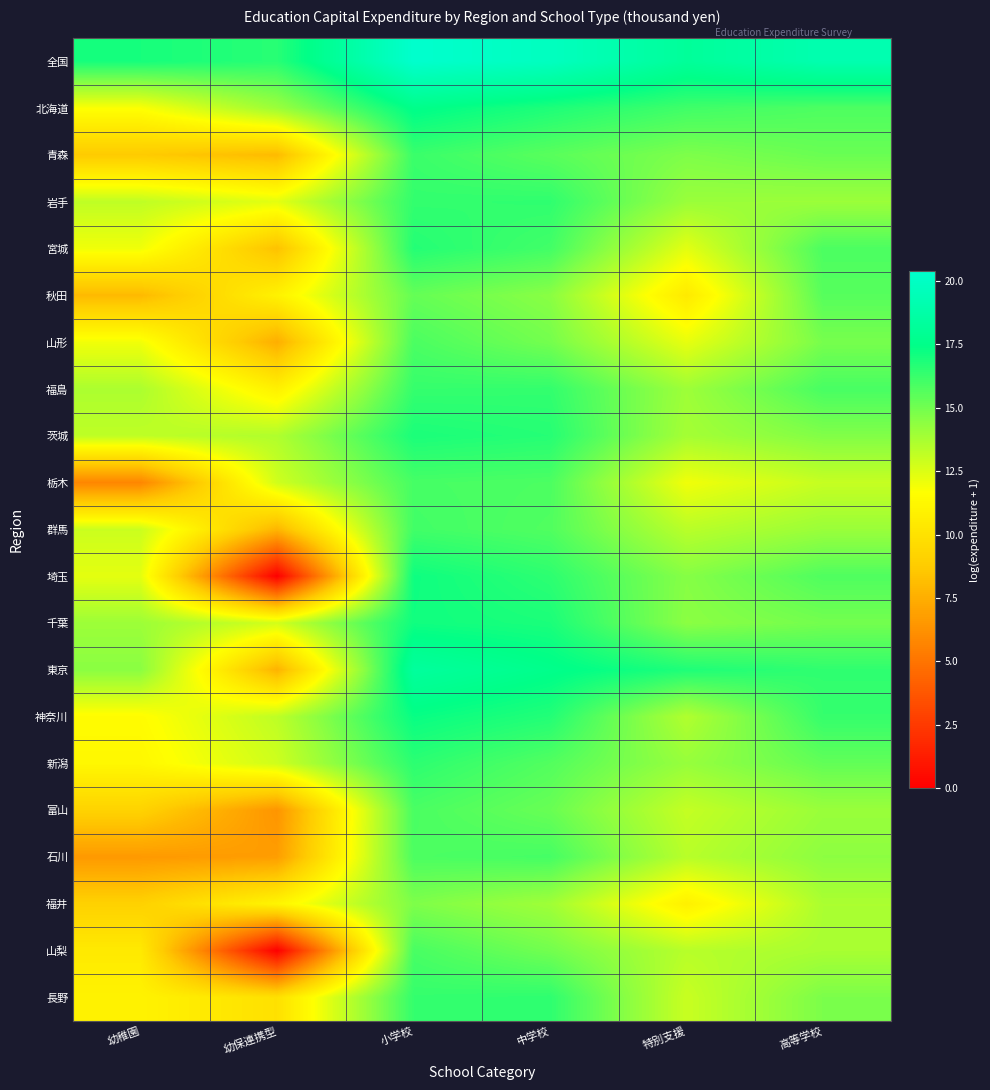

At which category is the sum across all series the highest?

小学校